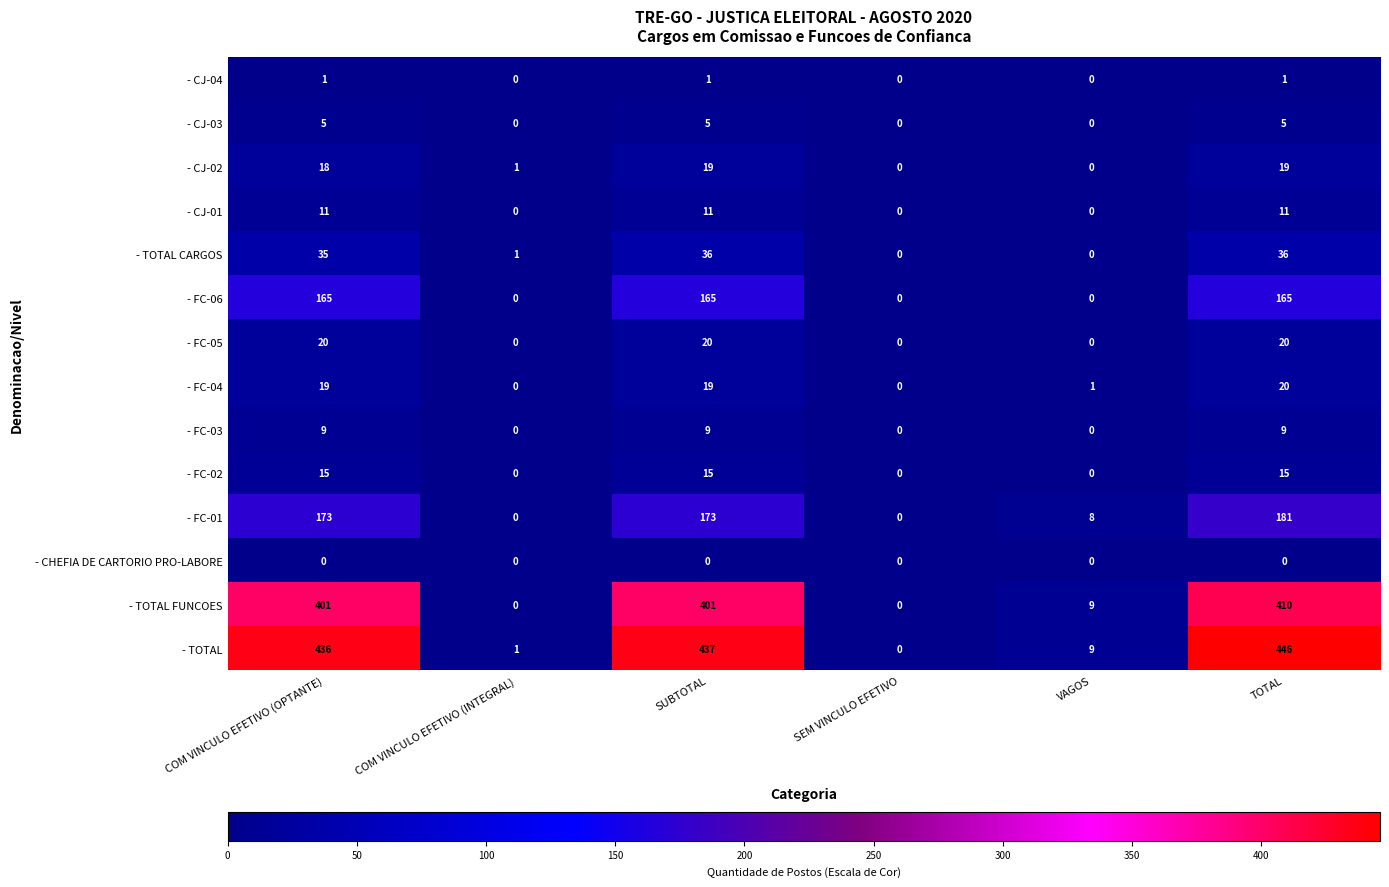

How many - FC-02 values are between 0 and 15?

6